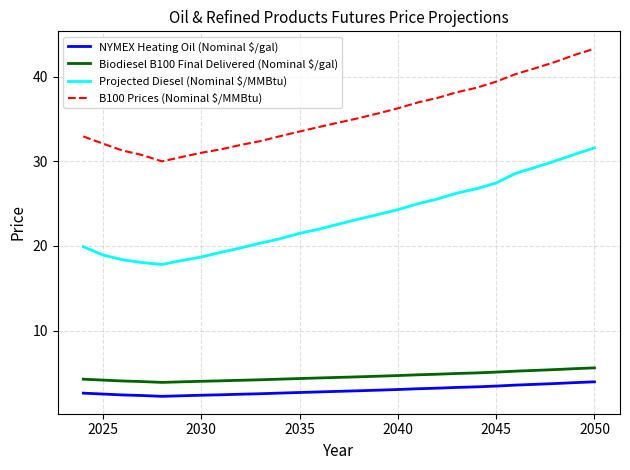

Which series has the largest total across all categories?

B100 Prices (Nominal $/MMBtu)